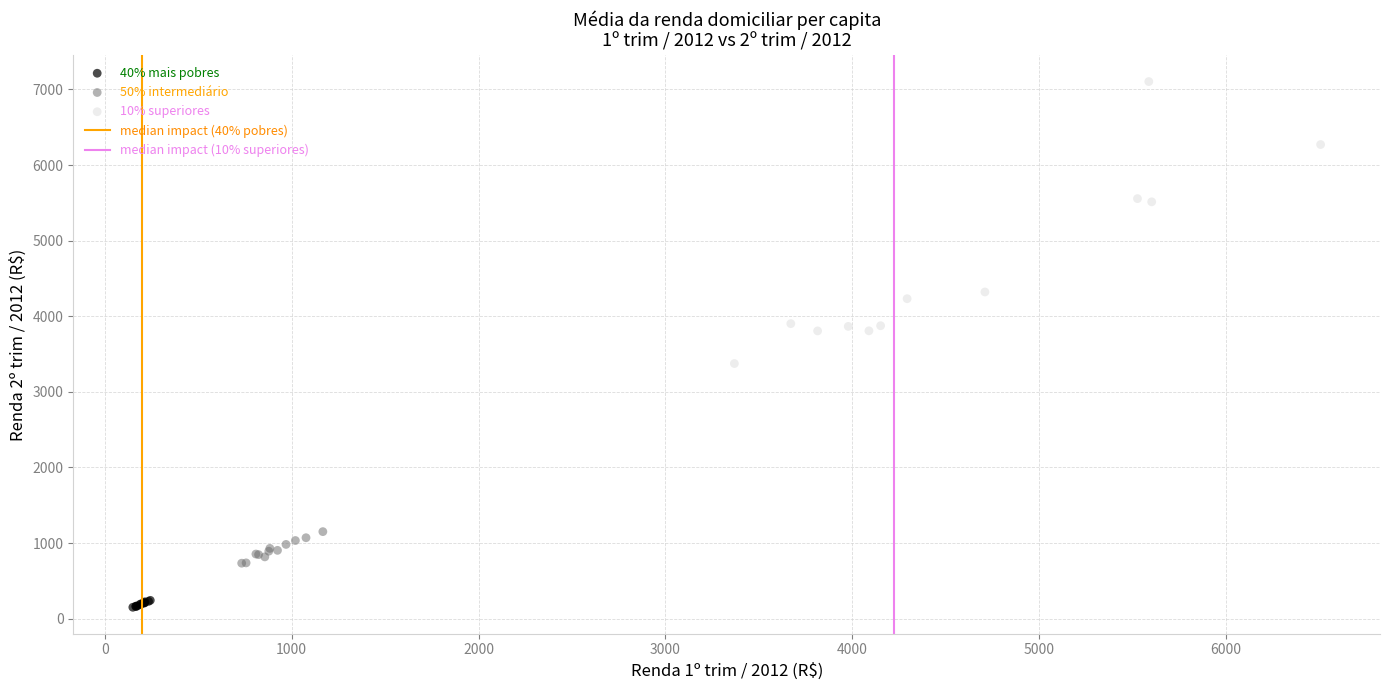

Which series contains the lowest Y value?

40% mais pobres